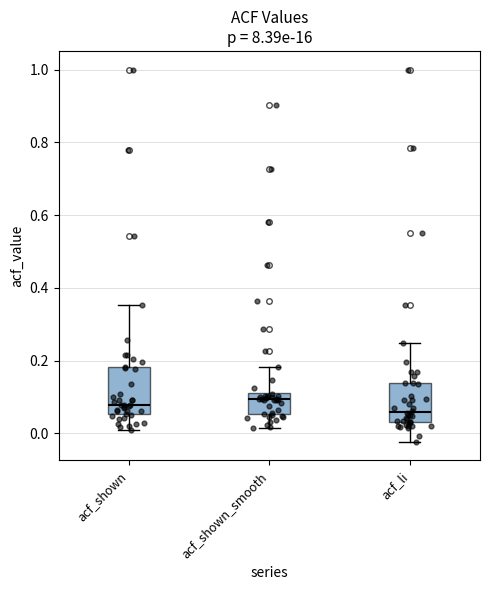

Where does the median line of the box for acf_shown sit on the y-axis? The values are not printed on the chart, so give them approximately, as read against the axis.

0.08